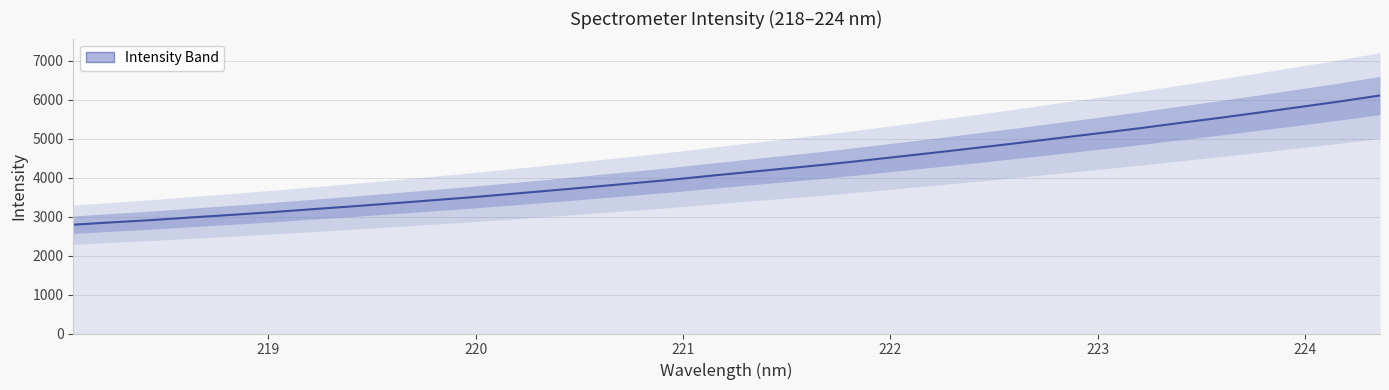

What is the average value?

4214.5